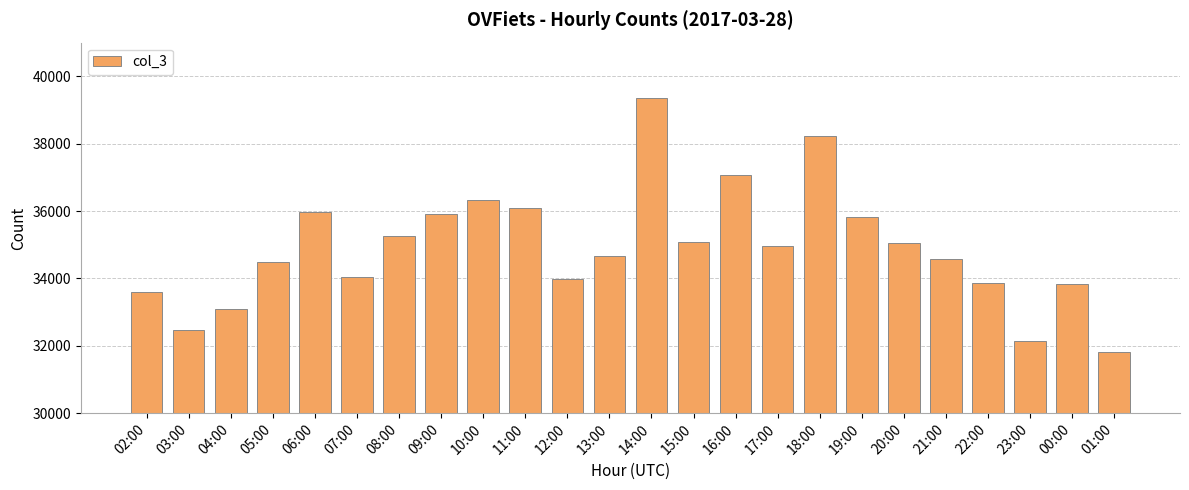

The value at 02:00 is 16003. True or false?

False